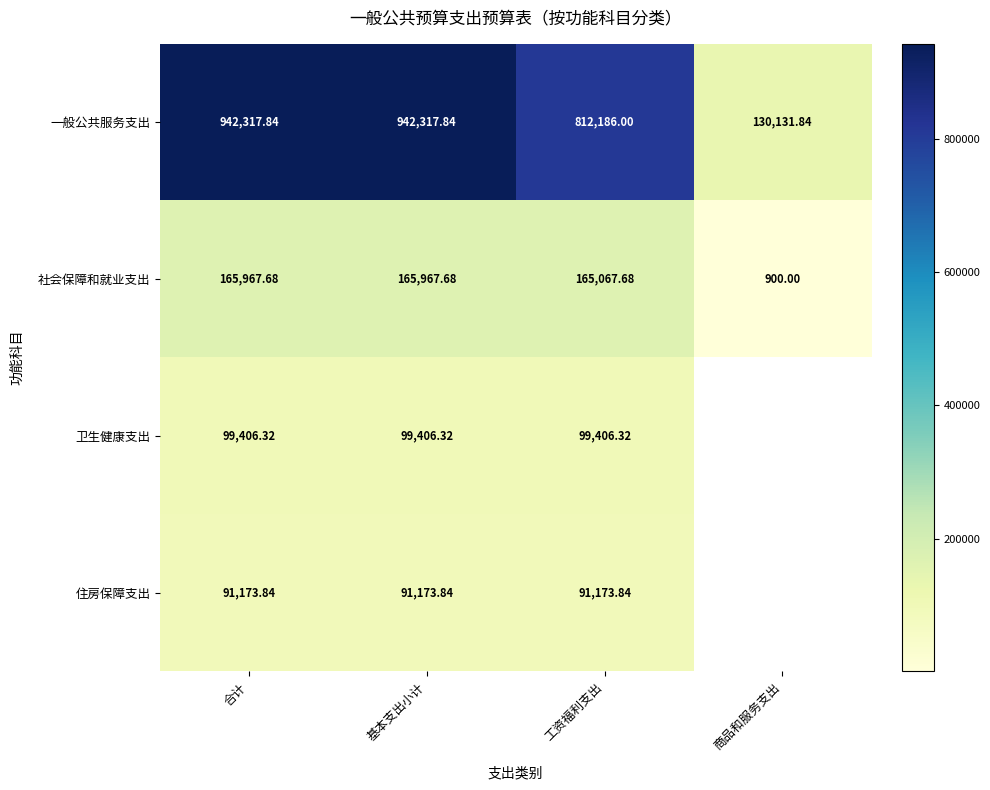

Between 基本支出小计 and 工资福利支出, which series saw the biggest shift?

一般公共服务支出